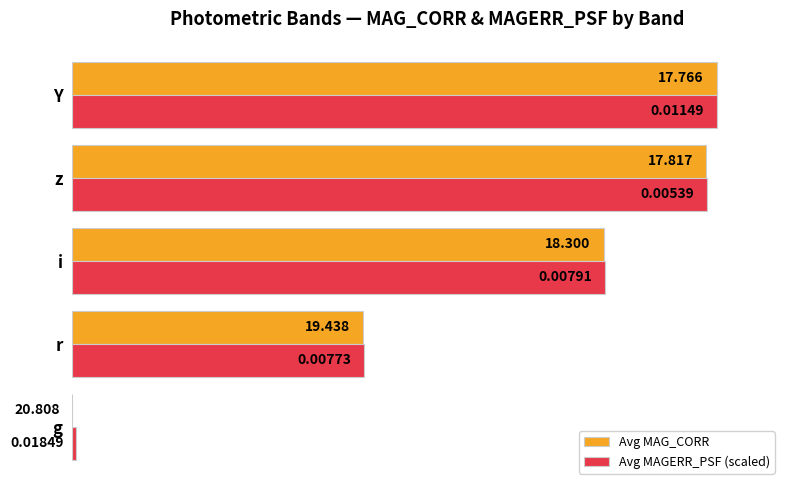

At which category is the sum across all series the highest?

Y